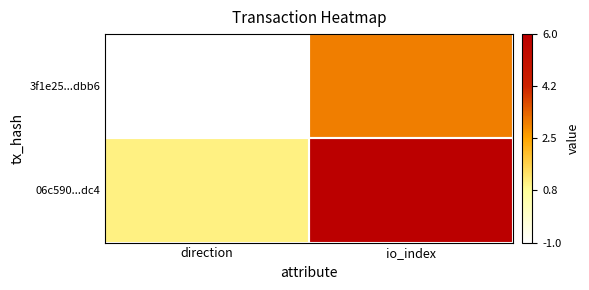

Between direction and io_index, which series saw the biggest shift?

06c590...dc4